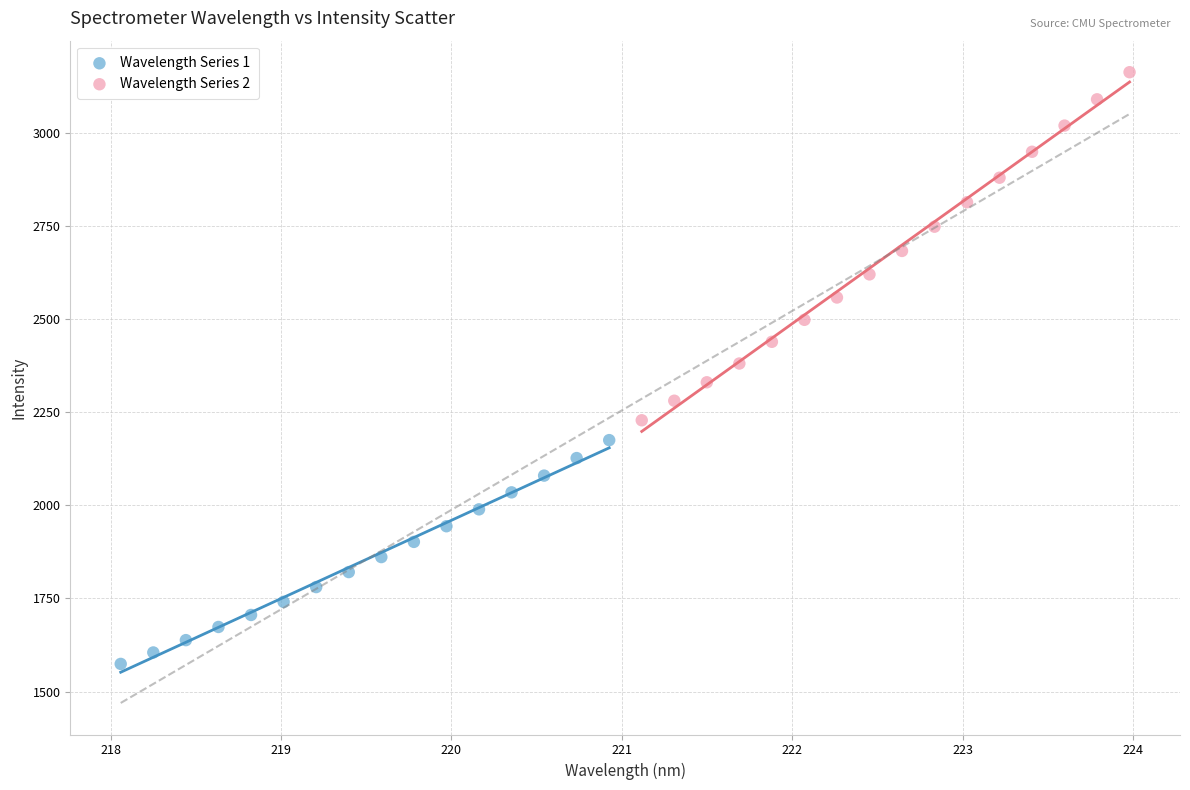

What are all the series names shown in the legend?

Wavelength Series 1, Wavelength Series 2